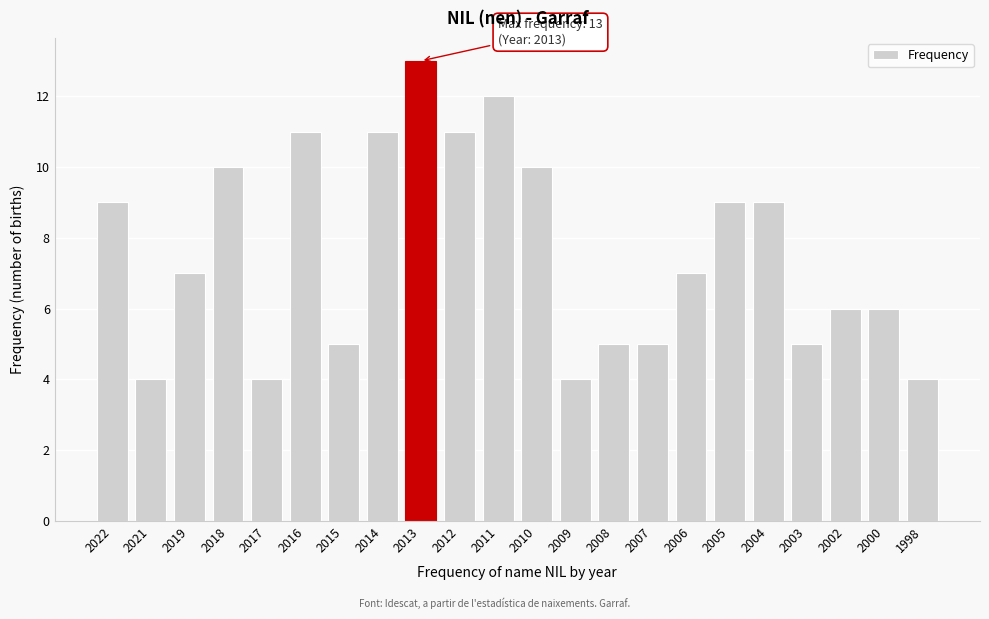

Reading left to right, extract all data points from this chart.

2022=9	2021=4	2019=7	2018=10	2017=4	2016=11	2015=5	2014=11	2013=13	2012=11	2011=12	2010=10	2009=4	2008=5	2007=5	2006=7	2005=9	2004=9	2003=5	2002=6	2000=6	1998=4